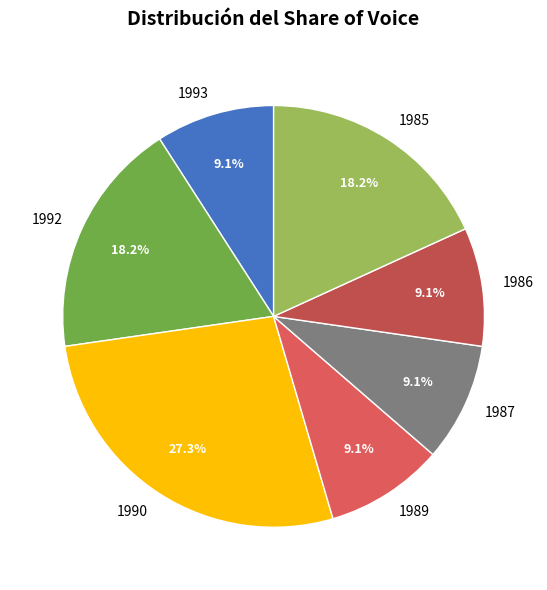

Which category has the biggest portion of the pie?

1990